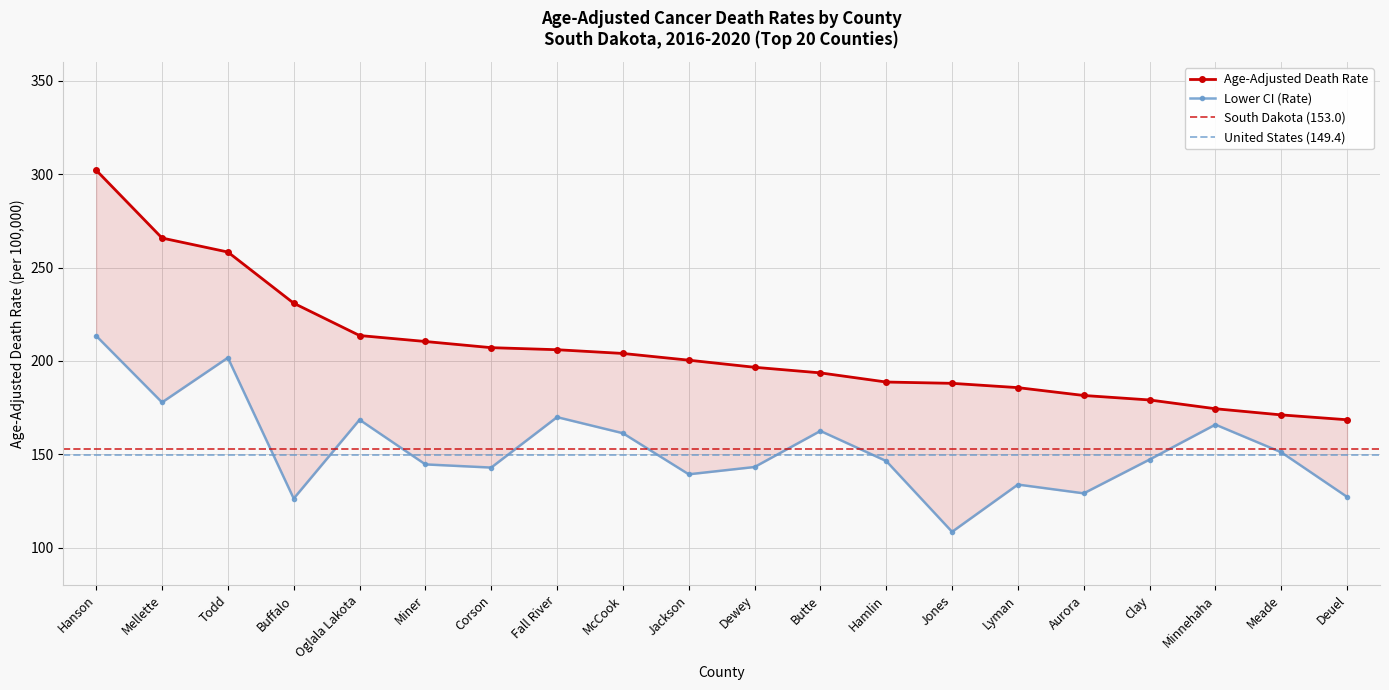

What is the label of the 12th point from the right?

McCook